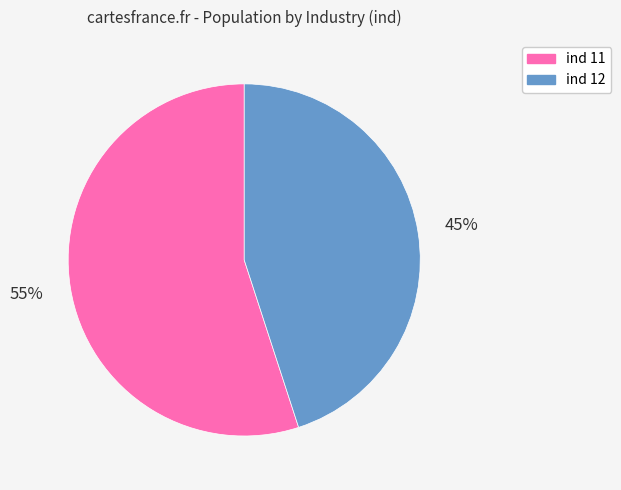

Is there any slice that represents more than half of the pie?

Yes